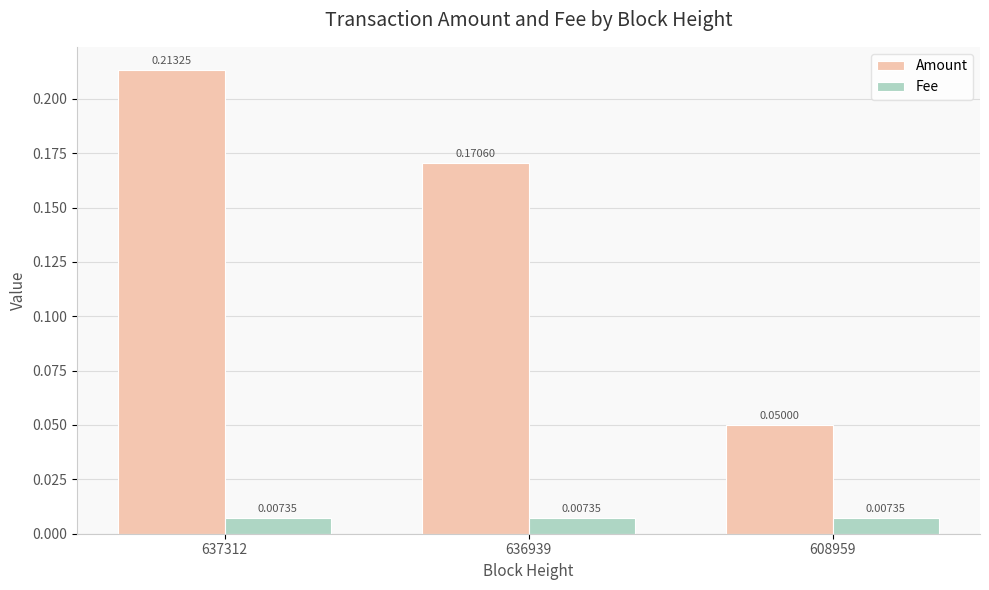

Which category has the highest value in the Amount series?

637312